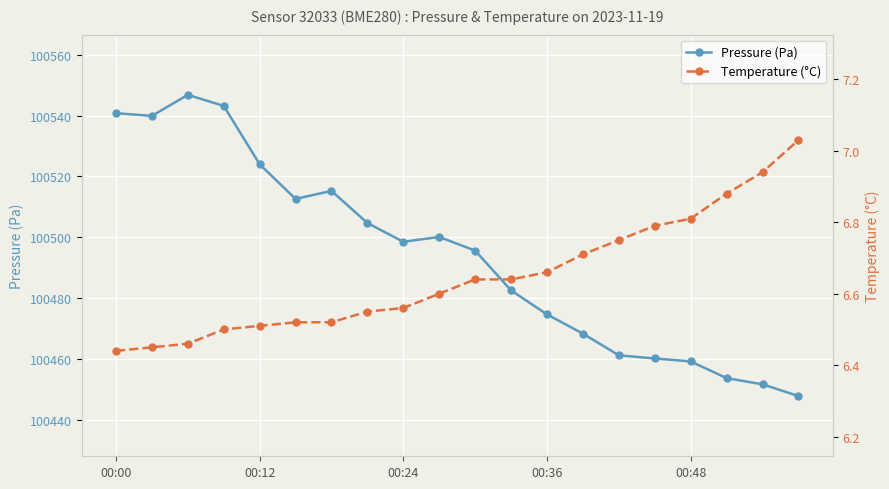

At which label is Temperature (°C) closest to 6?

00:00